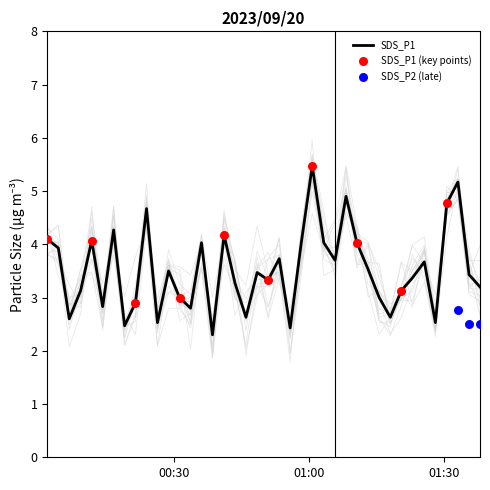

Which series has the widest spread of Y values?

SDS_P1